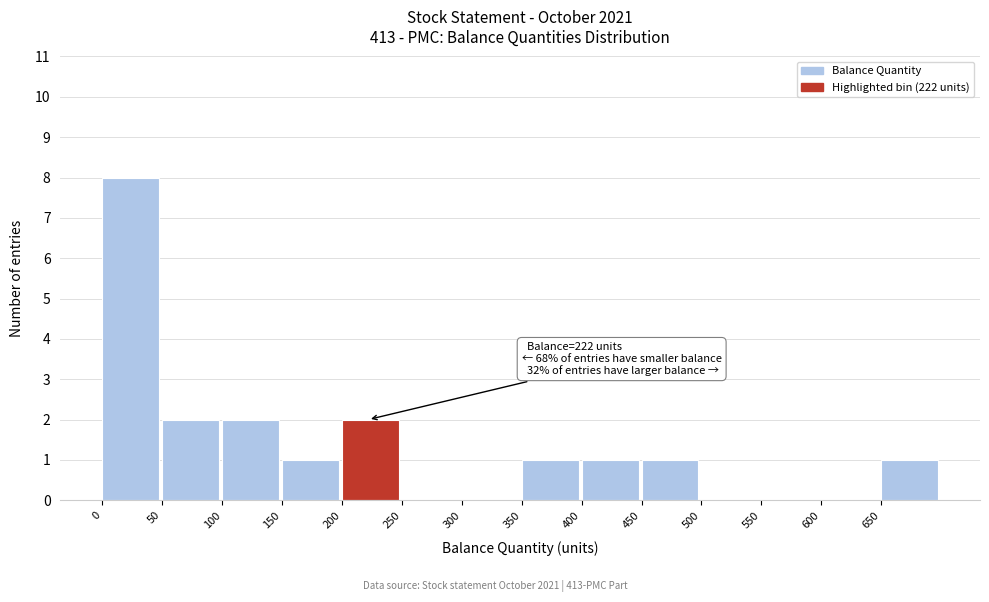

Over which range of the x-axis is the bar tallest?

0 to 50